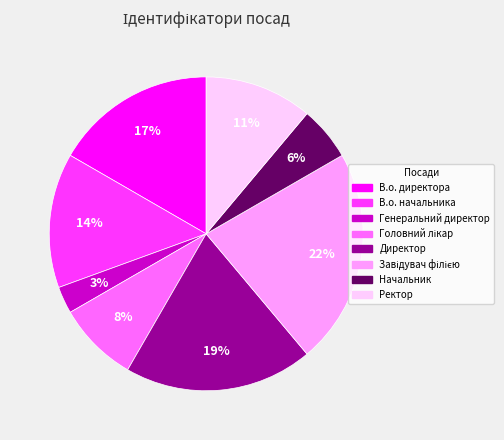

The Начальник slice represents 6% of the pie. True or false?

True